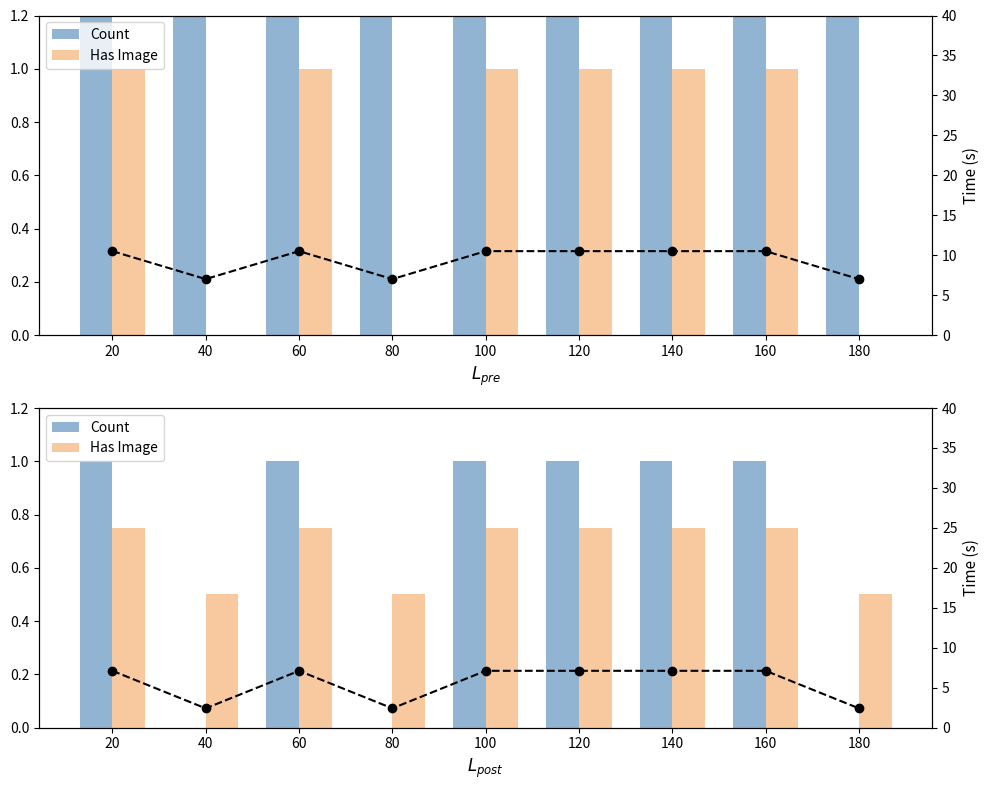

How many groups of bars are there?

9